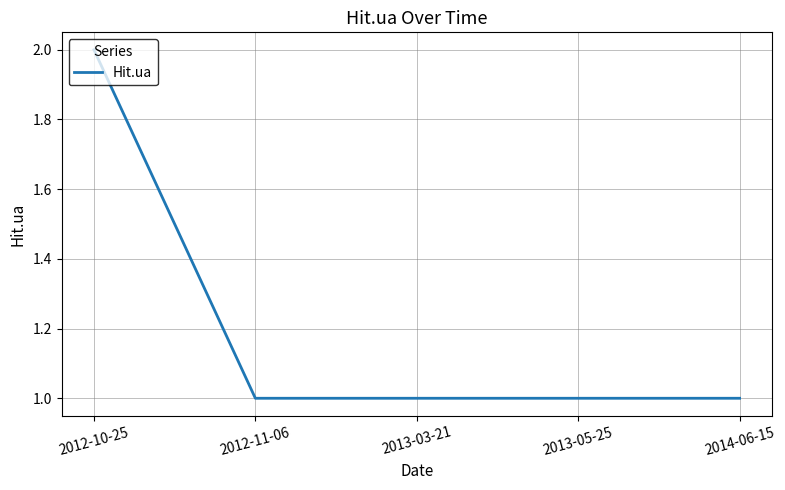

What is the ratio of the value at 2014-06-15 to the value at 2013-03-21?

1.0